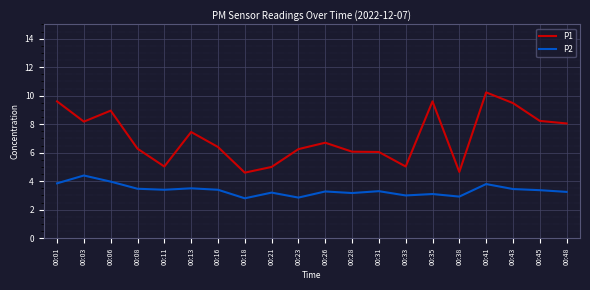

True or false: P2 and P1 intersect in this chart.

False